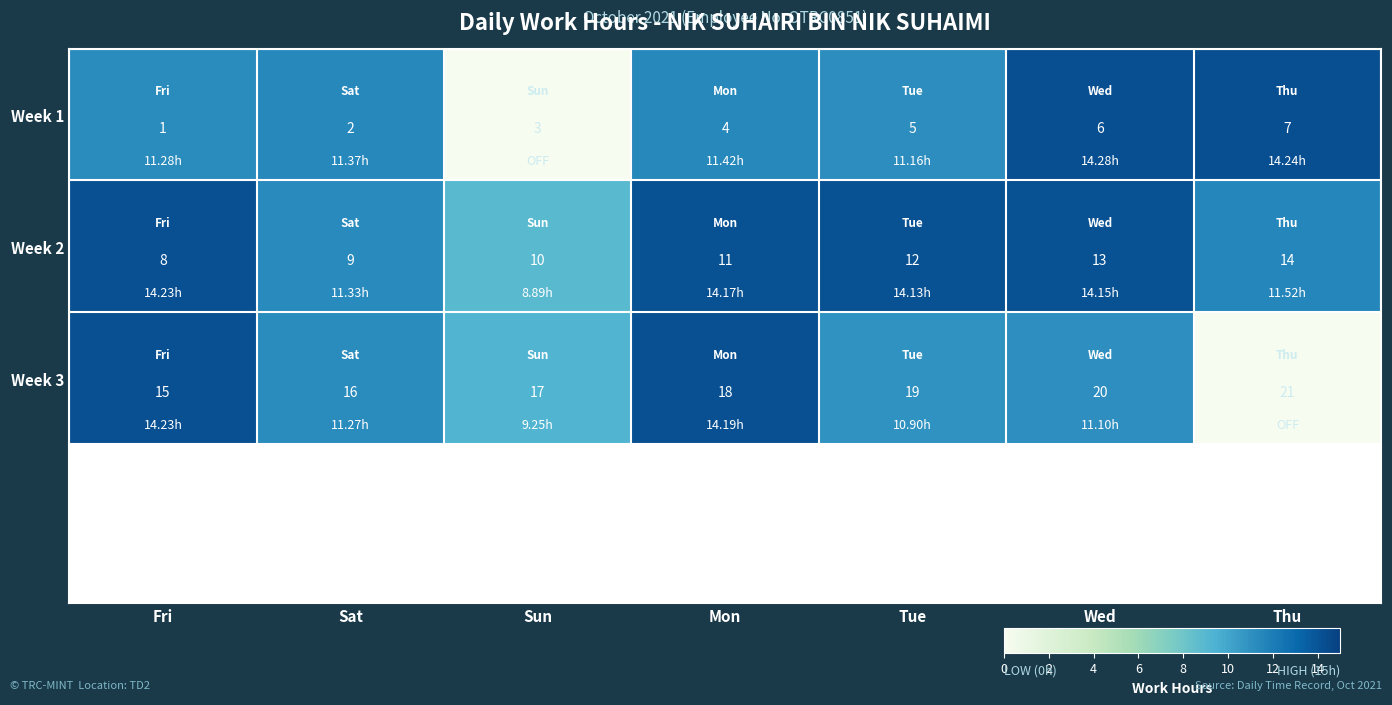

At which label is Week 2 closest to 11?

Mon